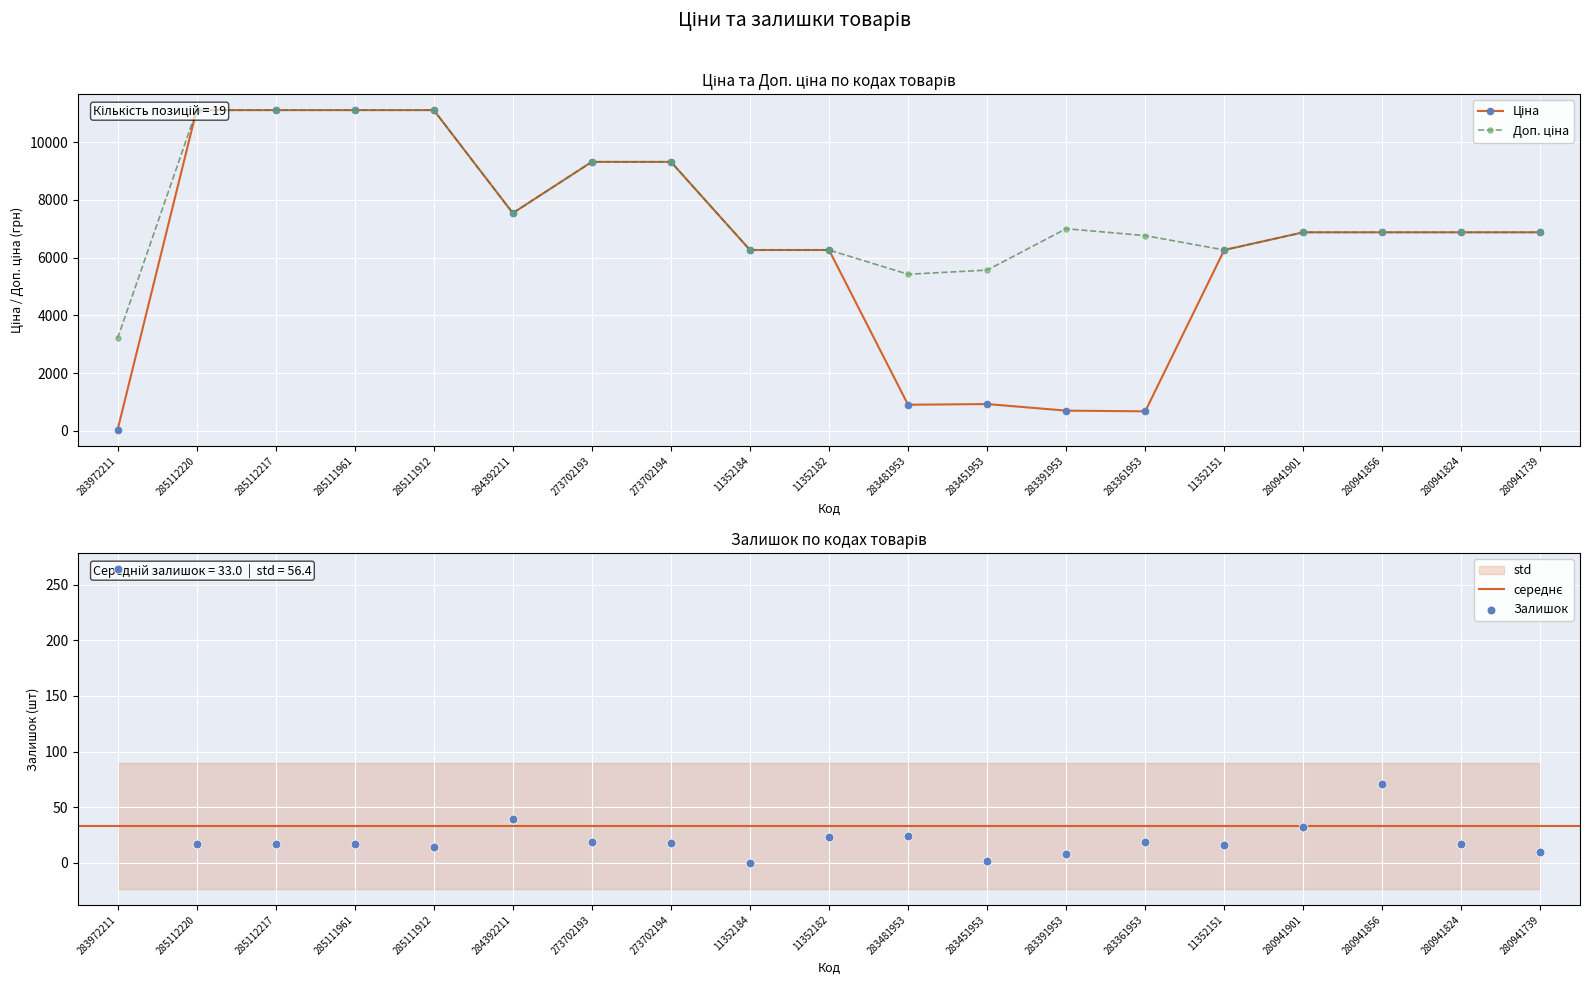

Which series has the largest total across all categories?

Доп. ціна